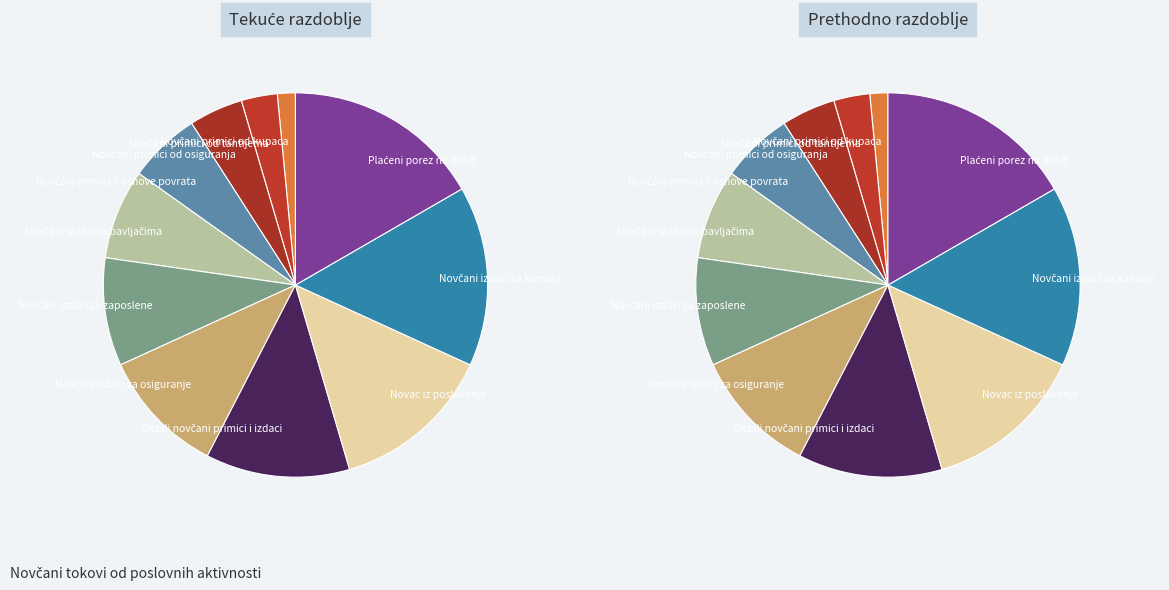

How many segments does this pie chart have?

11